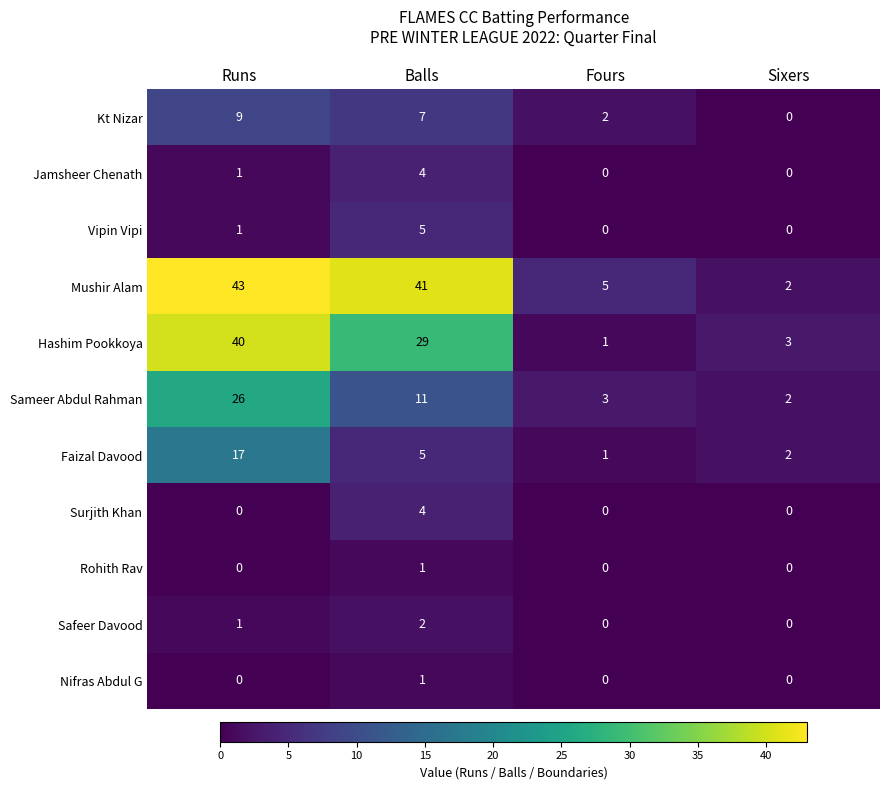

Where is Mushir Alam nearest to the value 22?

Fours